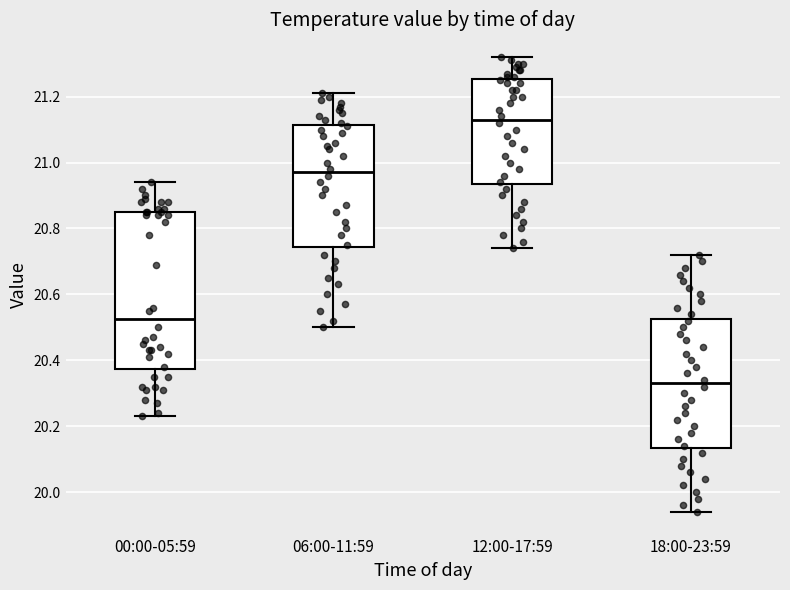

Reading left to right, transcribe this box plot: for each box, give where its median line is, the range the box spans, and where its two whiskers end, as read against the y-axis. The values are not printed on the chart, so give them approximately, as read against the axis.

00:00-05:59: median 20.52, box 20.38 to 20.86, whiskers 20.24 to 20.94
06:00-11:59: median 20.98, box 20.74 to 21.12, whiskers 20.50 to 21.22
12:00-17:59: median 21.14, box 20.94 to 21.26, whiskers 20.74 to 21.32
18:00-23:59: median 20.34, box 20.14 to 20.52, whiskers 19.94 to 20.72